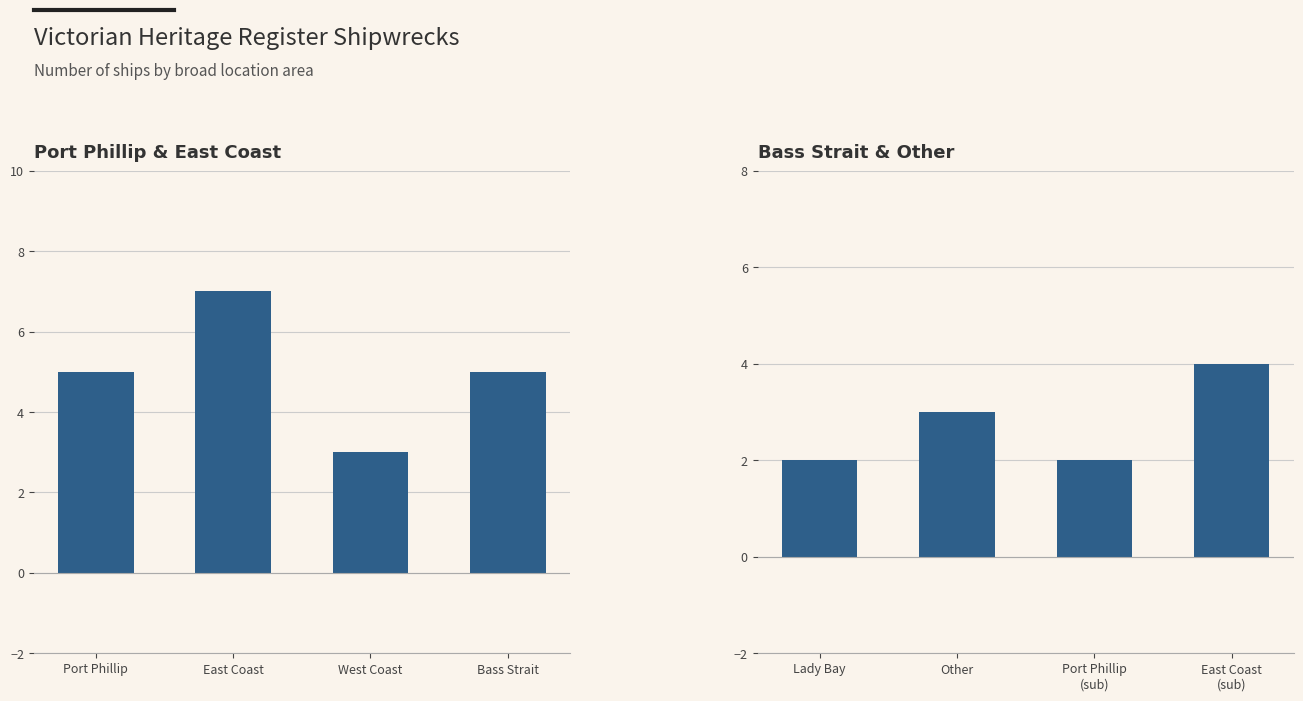

Which has a higher value, Other or Port Phillip (sub)?

Other